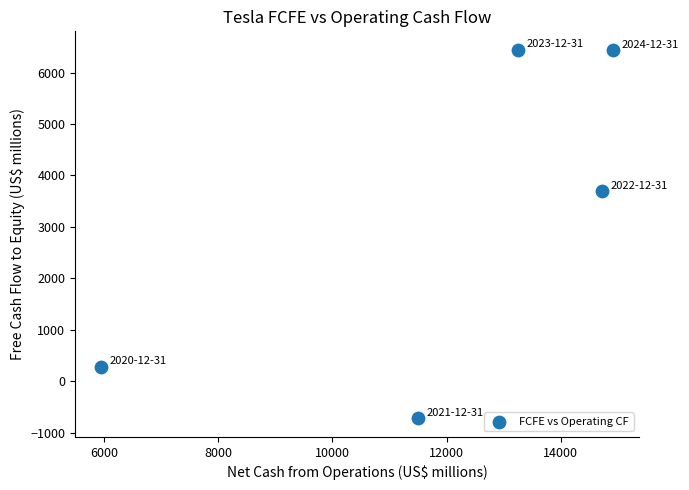

What Y value in the scatter plot is closest to 2859?

3691